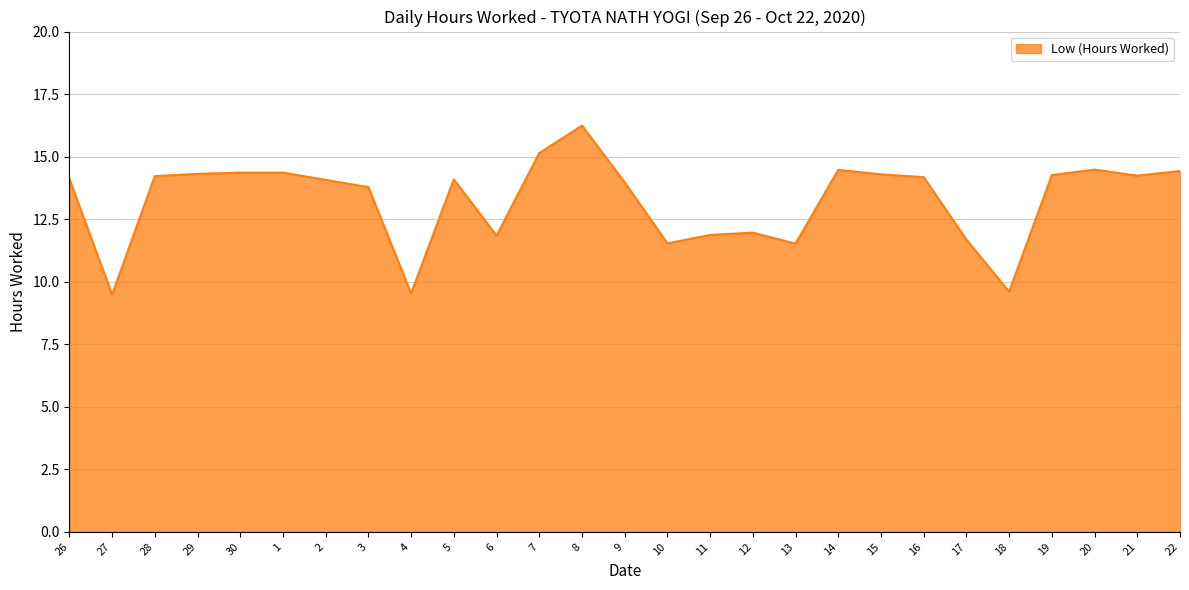

What position from the right is 4?

19